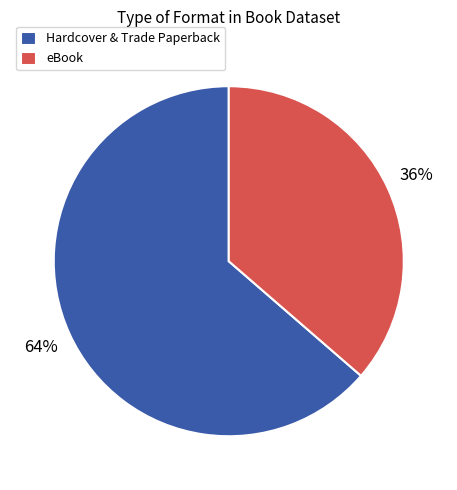

True or false: Hardcover & Trade Paperback accounts for 64% of the total.

True